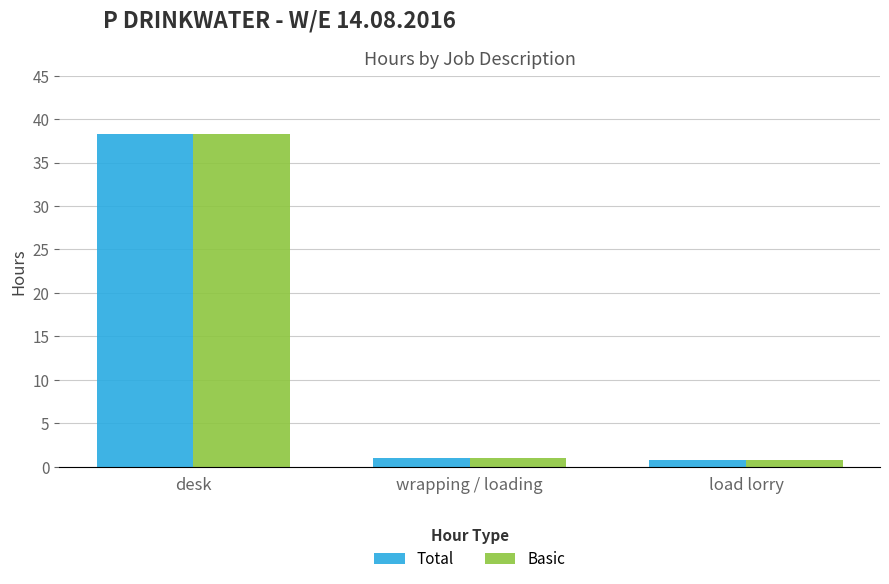

Which category has the highest value in the Basic series?

desk